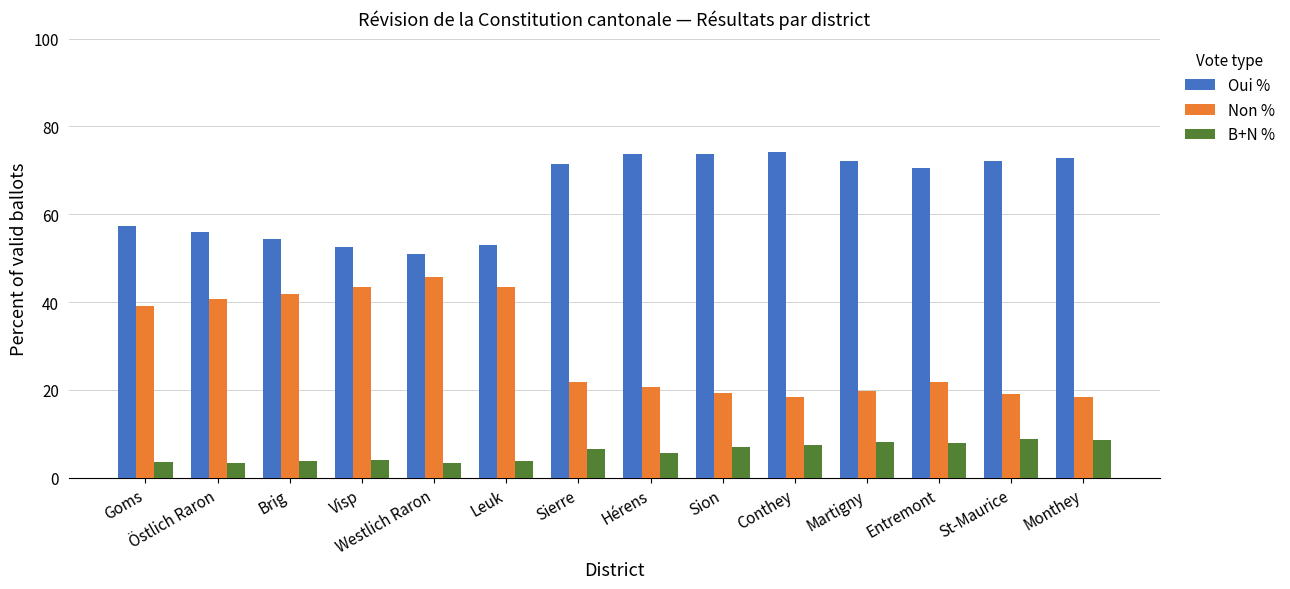

How many categories are shown in the chart?

14